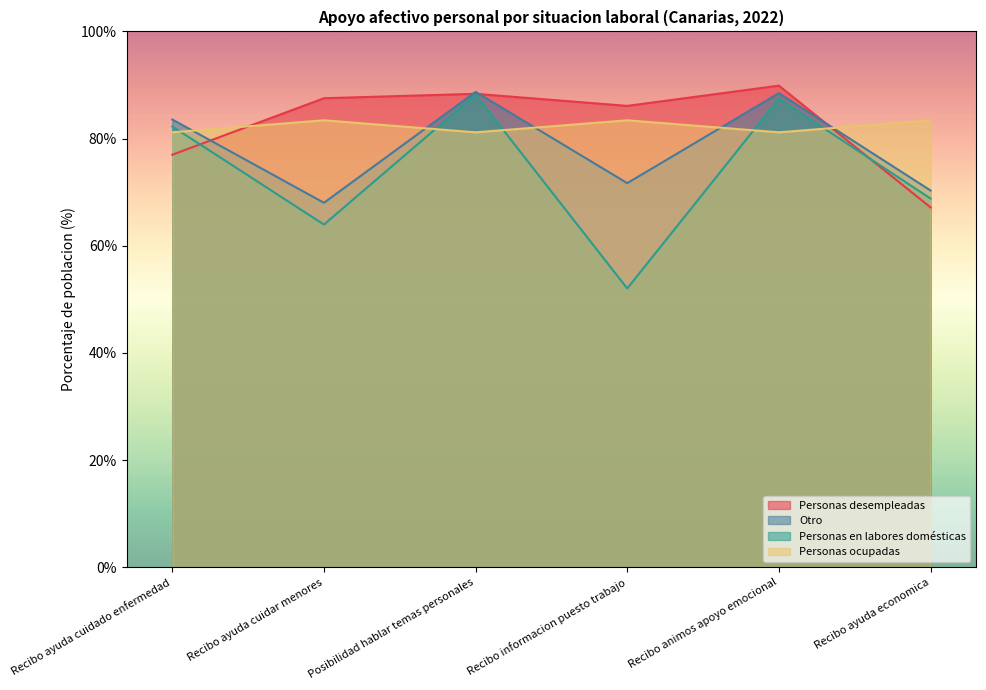

True or false: Personas en labores domésticas and Otro intersect in this chart.

False